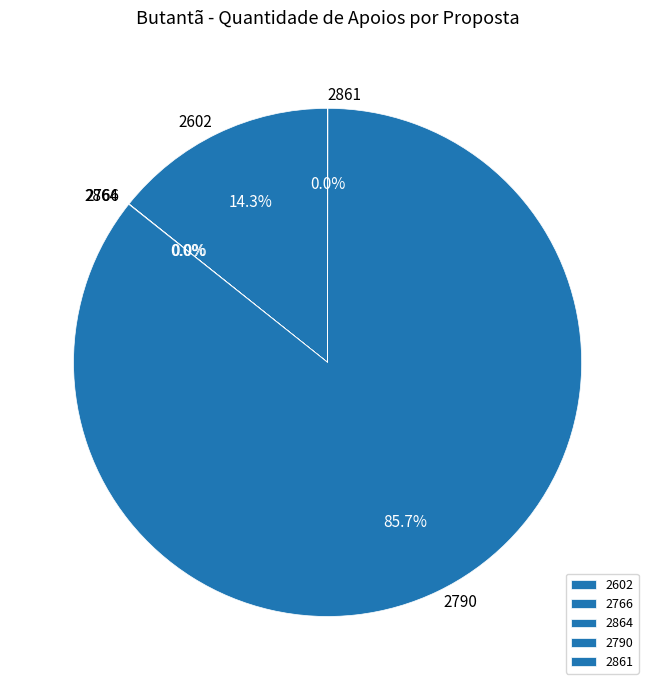

Which slice represents more than half of the pie?

2790